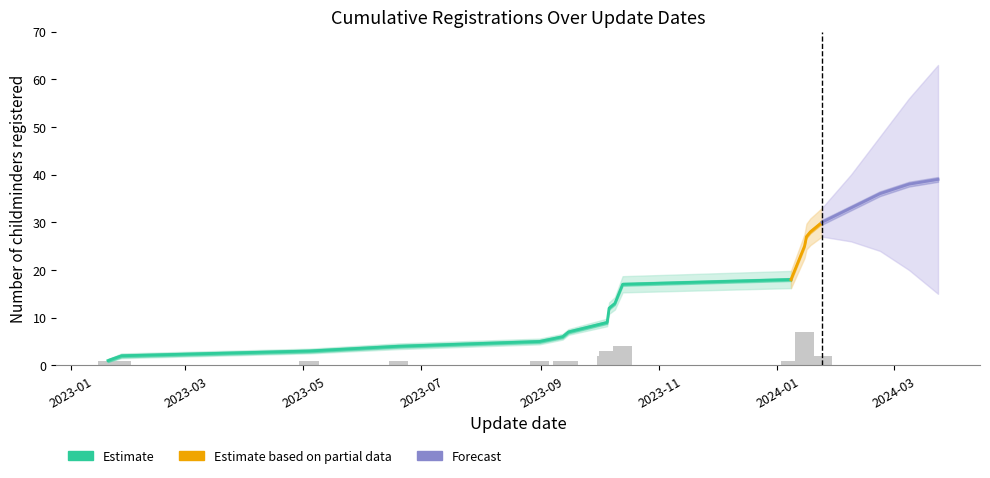

Does the chart contain any negative values?

No